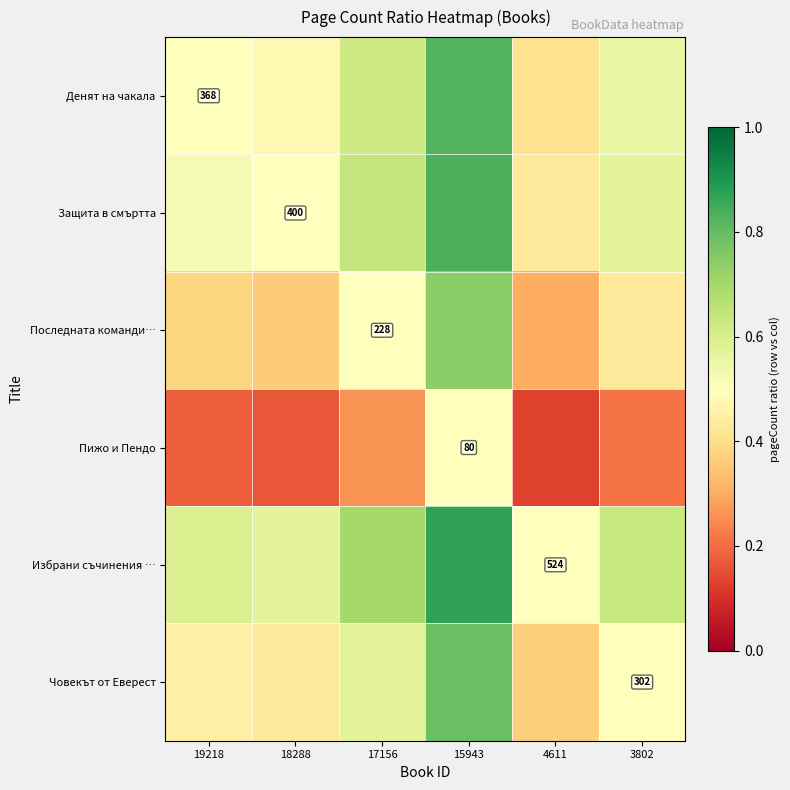

What is the minimum value for Защита в смъртта?

0.4